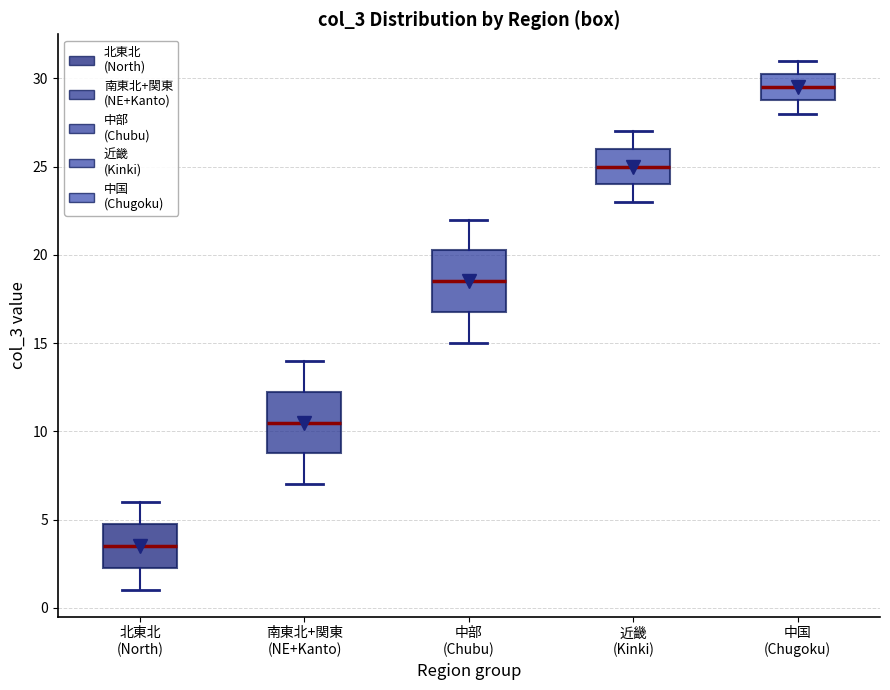

Which box's median line is the lowest?

北東北 (North)